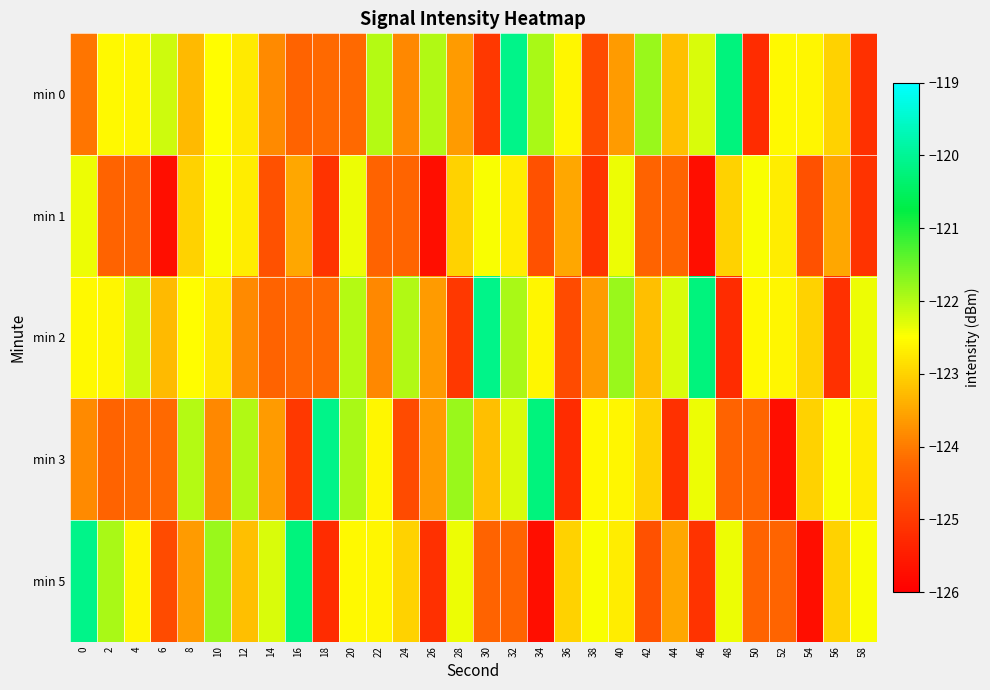

Count the number of categories in the chart.

30